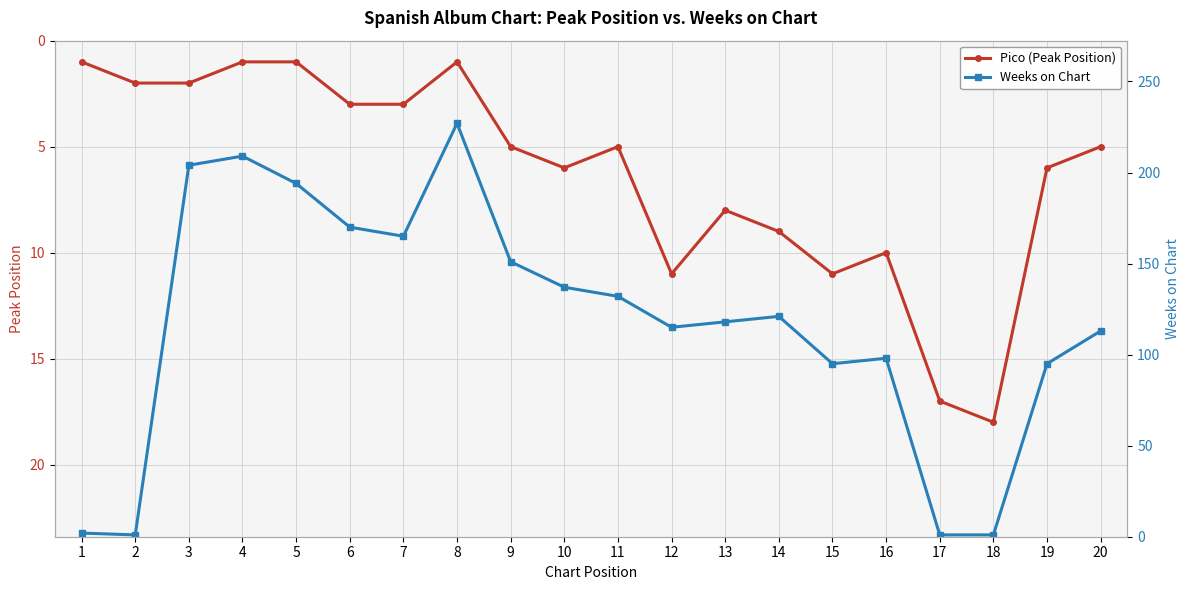

How many lines are shown in the chart?

2